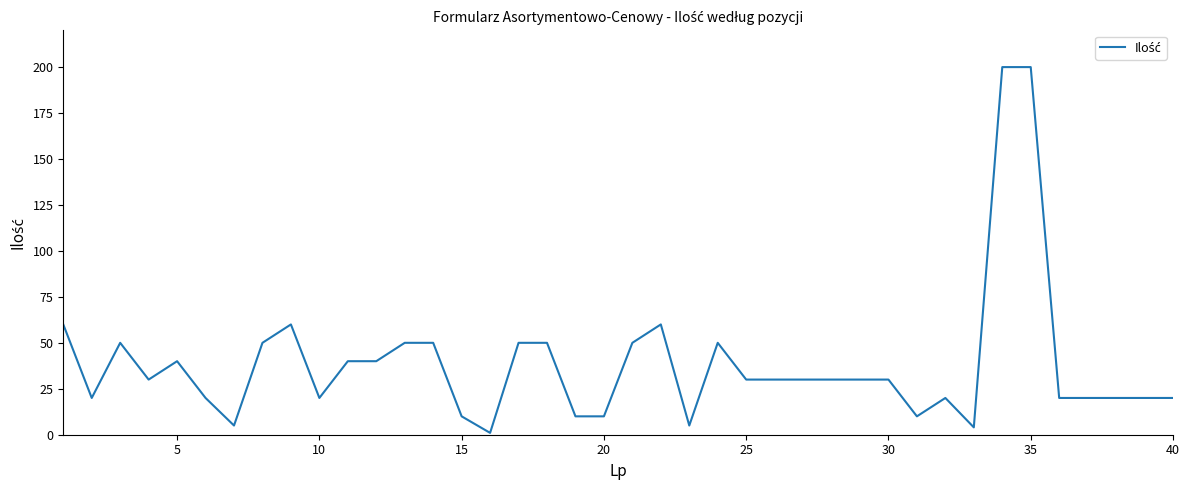

What is the difference between the maximum and minimum values?

199